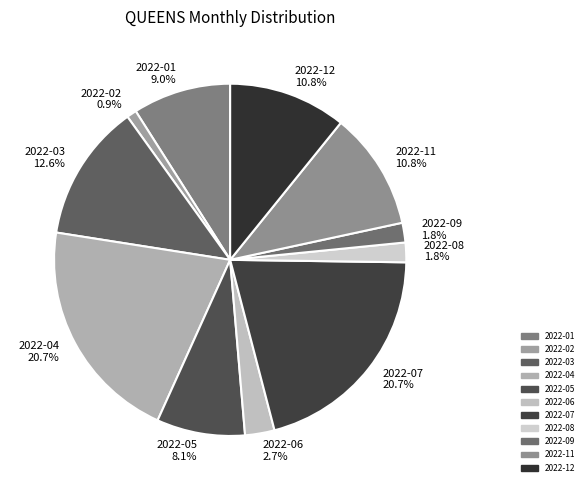

To the nearest percent, what is the combined percentage of 2022-11 and 2022-07?

32%